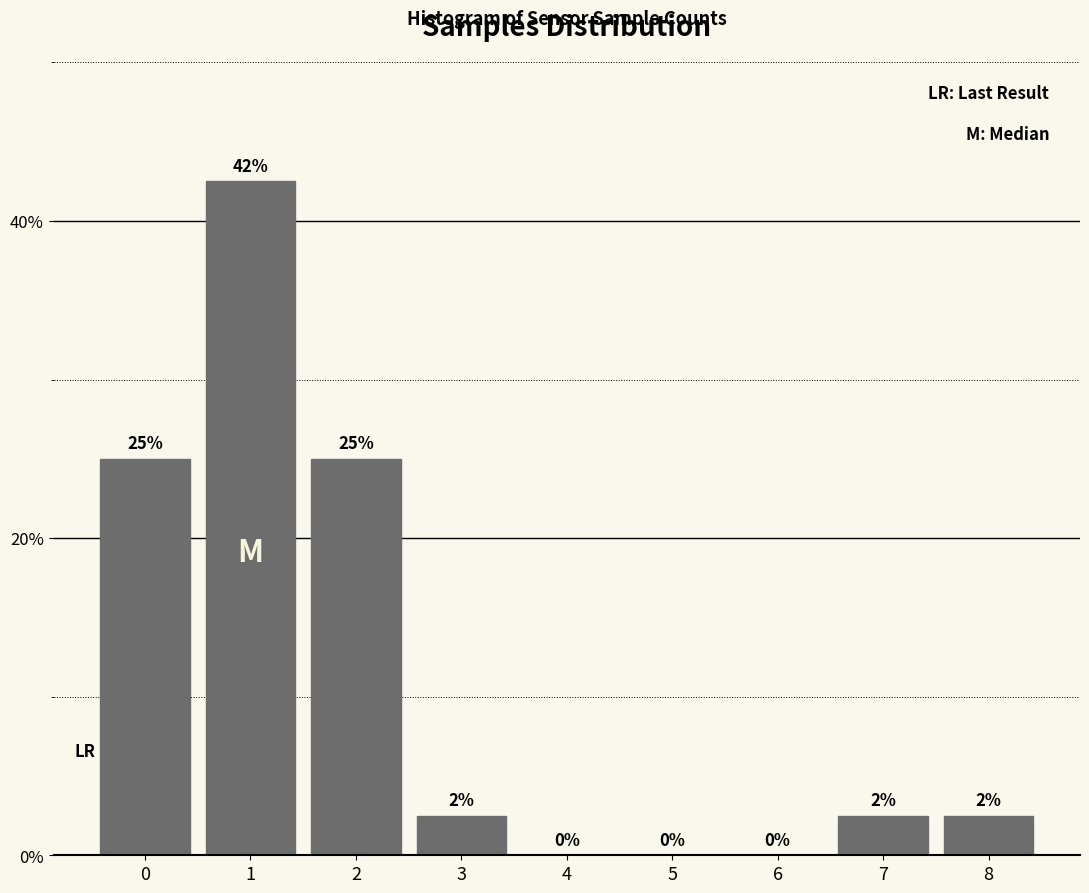

The chart shows a value of -27.9 at 4. True or false?

False